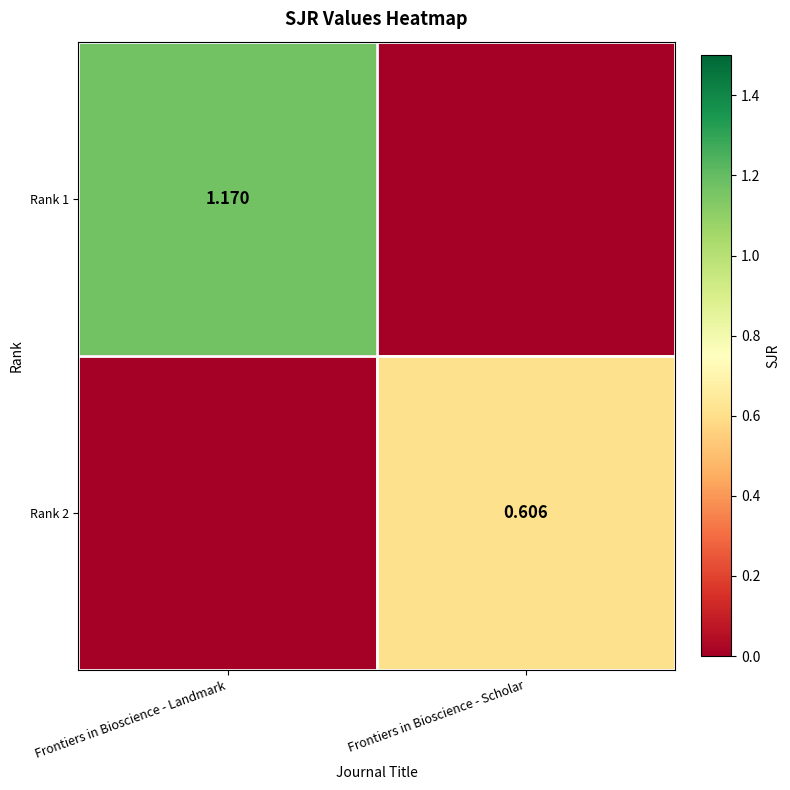

Where does the Rank 1 series first go above 1?

Frontiers in Bioscience - Landmark